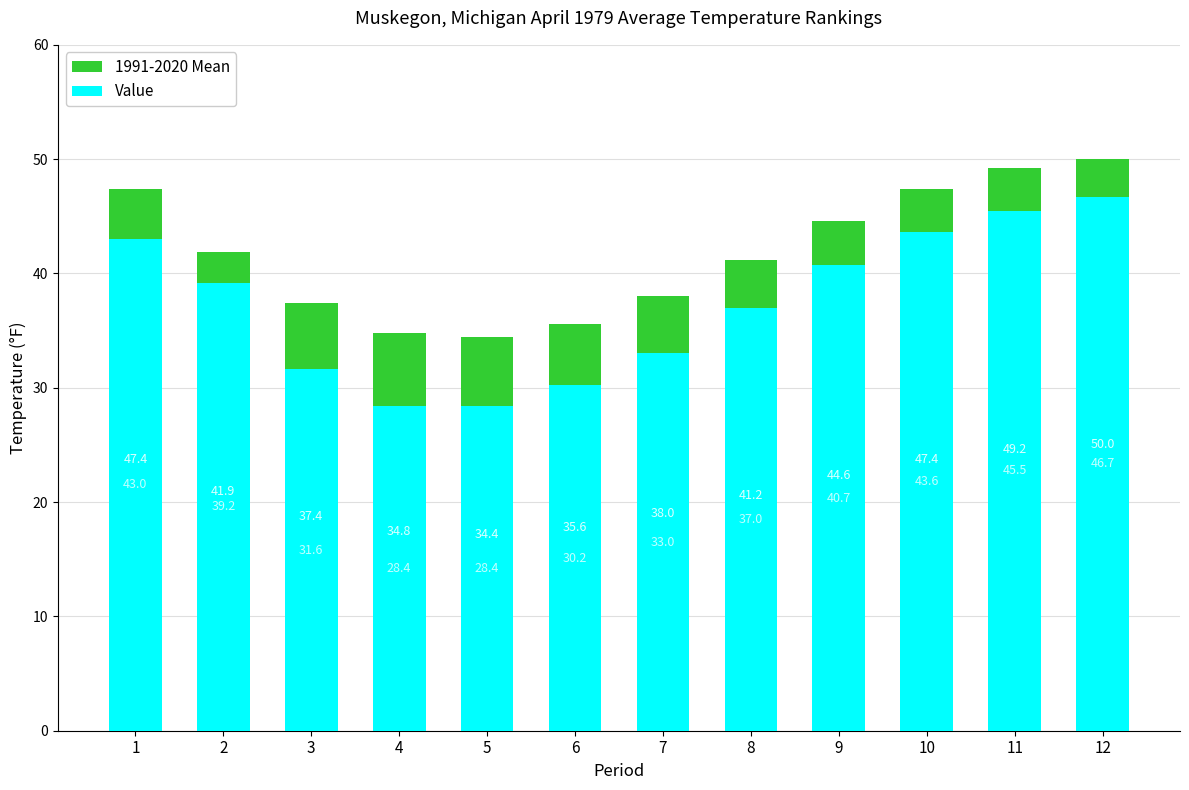

What is the value of the 1991-2020 Mean bar at the 10th from the left?

47.4